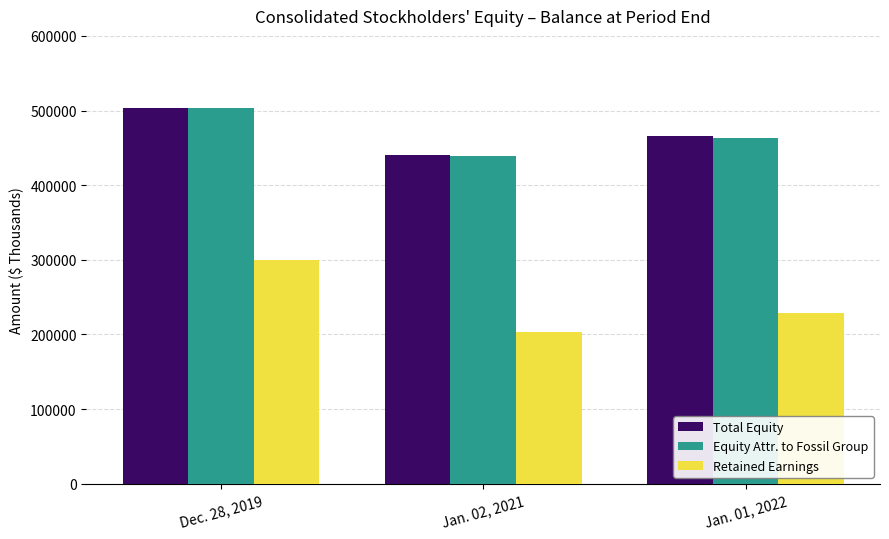

Reading left to right, what are all the values shown in this chart?

Total Equity: Dec. 28, 2019=503841	Jan. 02, 2021=440032	Jan. 01, 2022=465358
Equity Attr. to Fossil Group: Dec. 28, 2019=503054	Jan. 02, 2021=439090	Jan. 01, 2022=463226
Retained Earnings: Dec. 28, 2019=299793	Jan. 02, 2021=203698	Jan. 01, 2022=229132